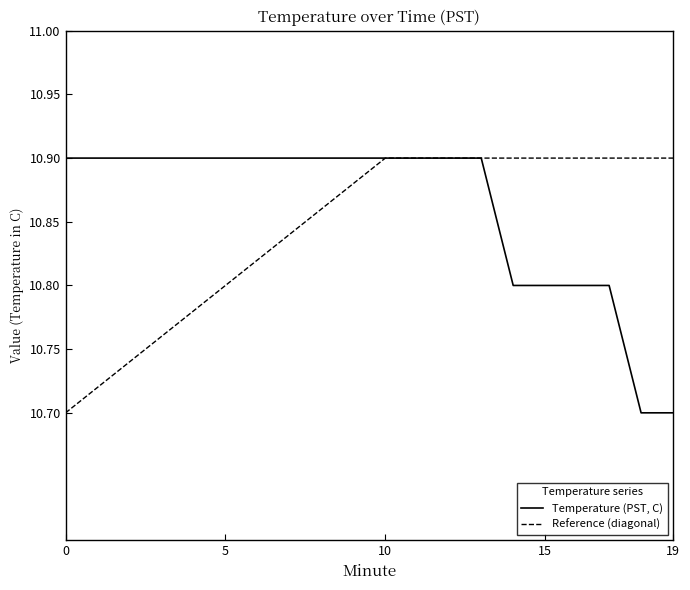

Rank the series by their average value, from highest to lowest.

Temperature (PST, C), Reference (diagonal)